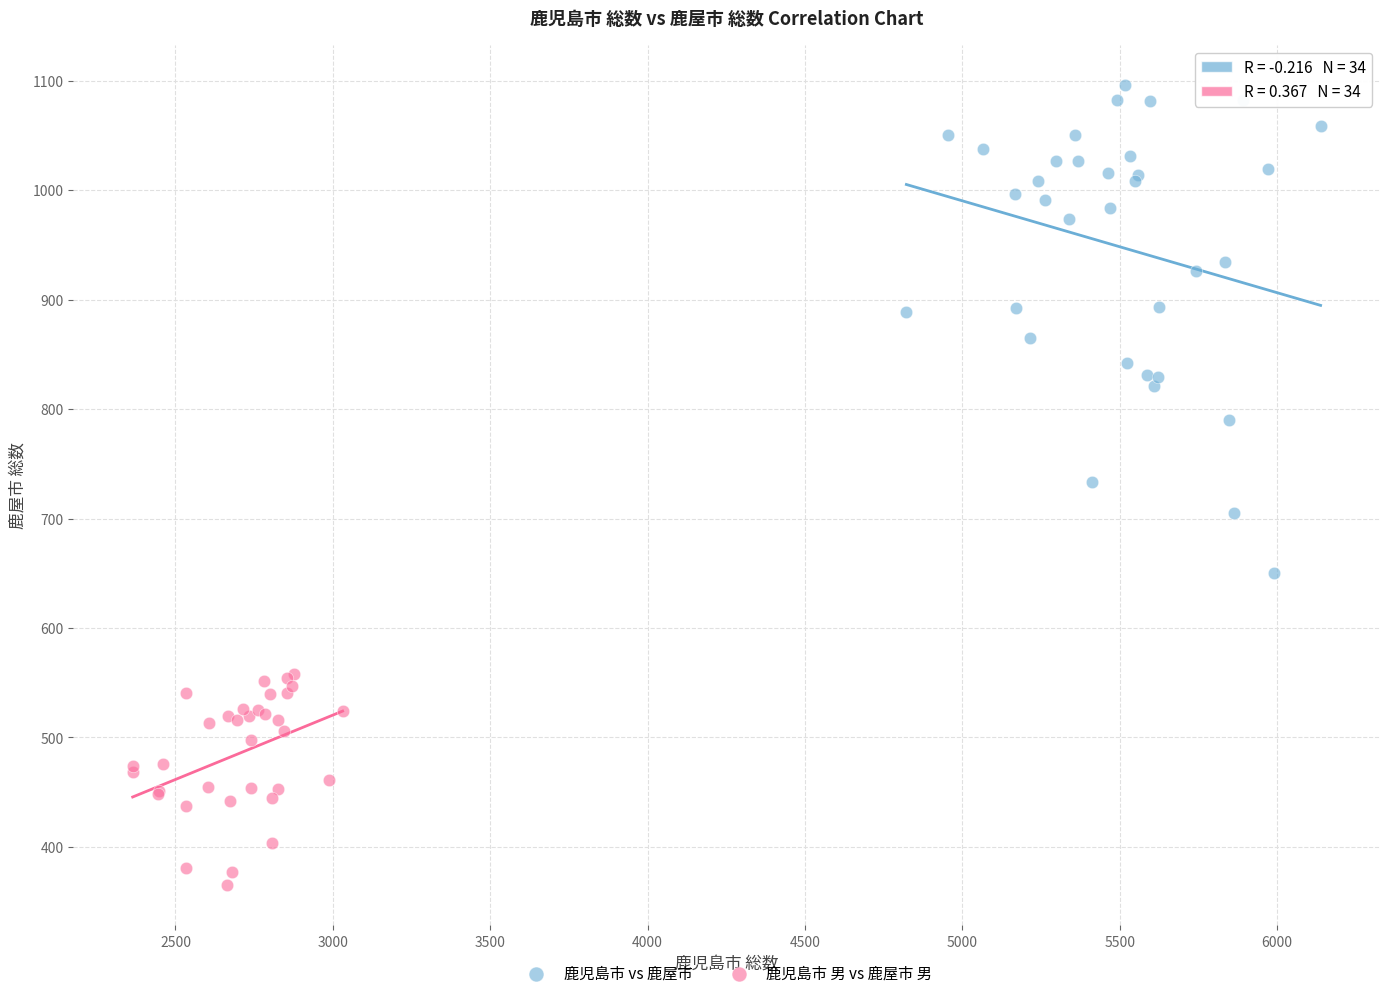

Which series contains the highest Y value?

鹿児島市 vs 鹿屋市